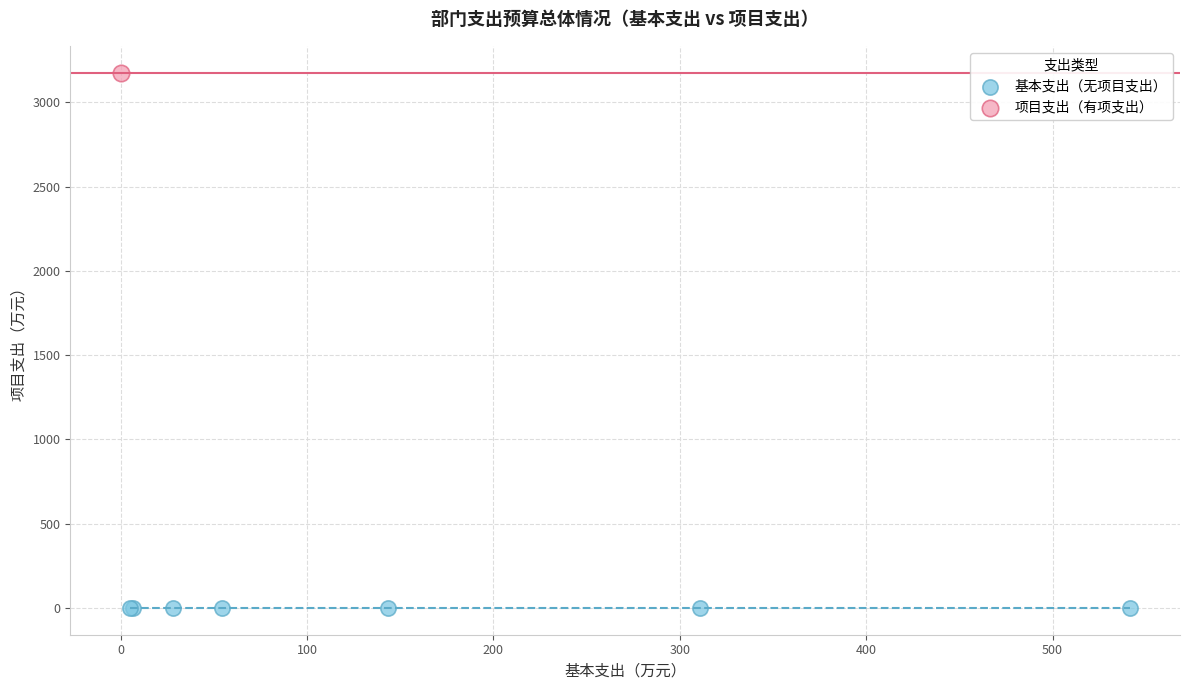

Which series contains the lowest Y value?

基本支出（无项目支出）